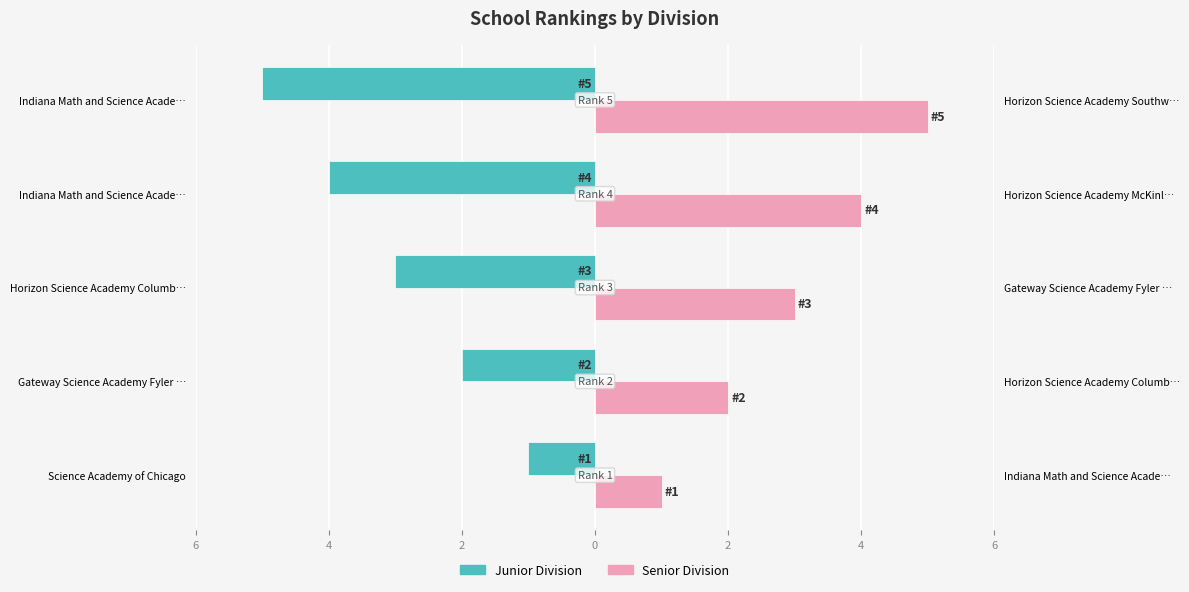

What is the difference between the highest and lowest values at Gateway Science Academy Fyler …?

4